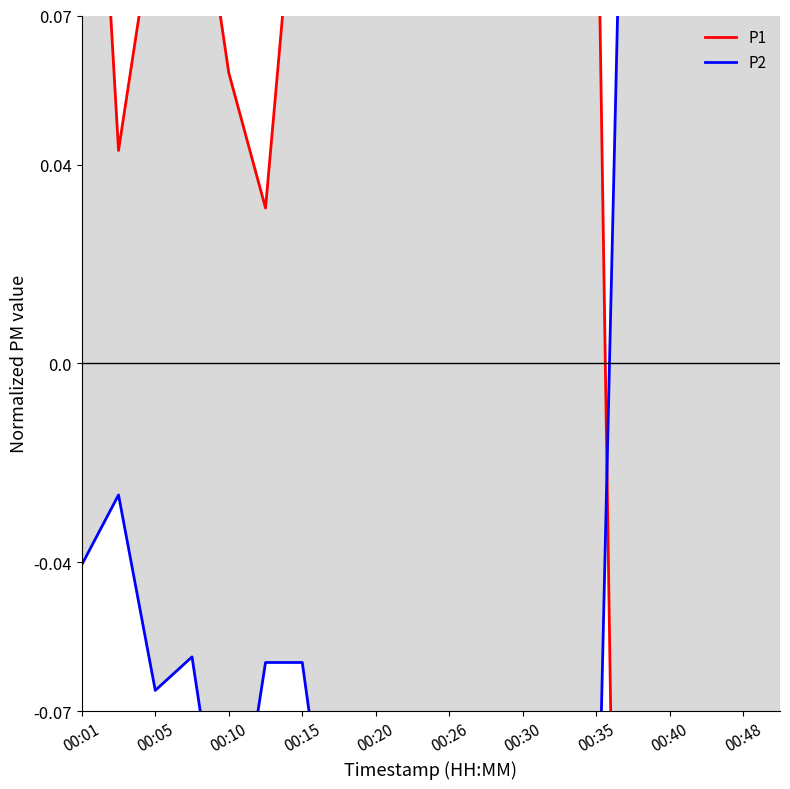

True or false: P1 and P2 intersect in this chart.

True